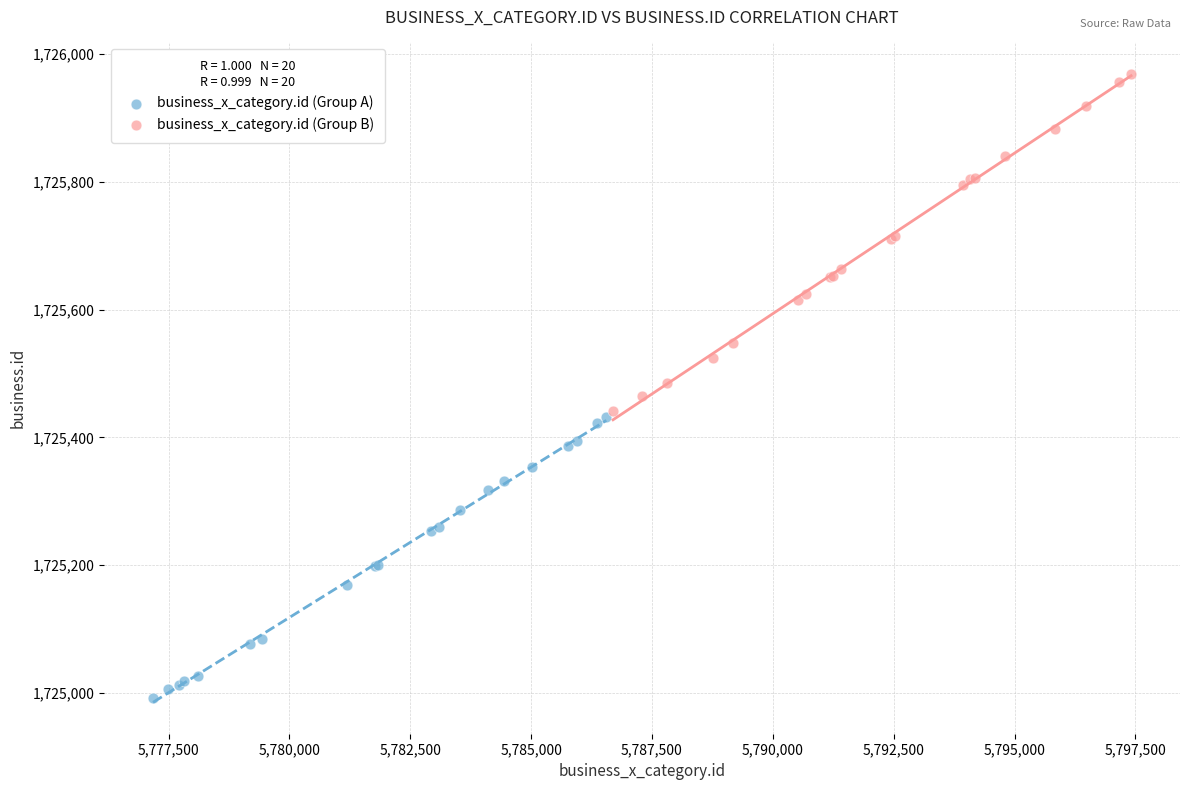

Which series reaches the maximum Y coordinate?

business_x_category.id (Group B)